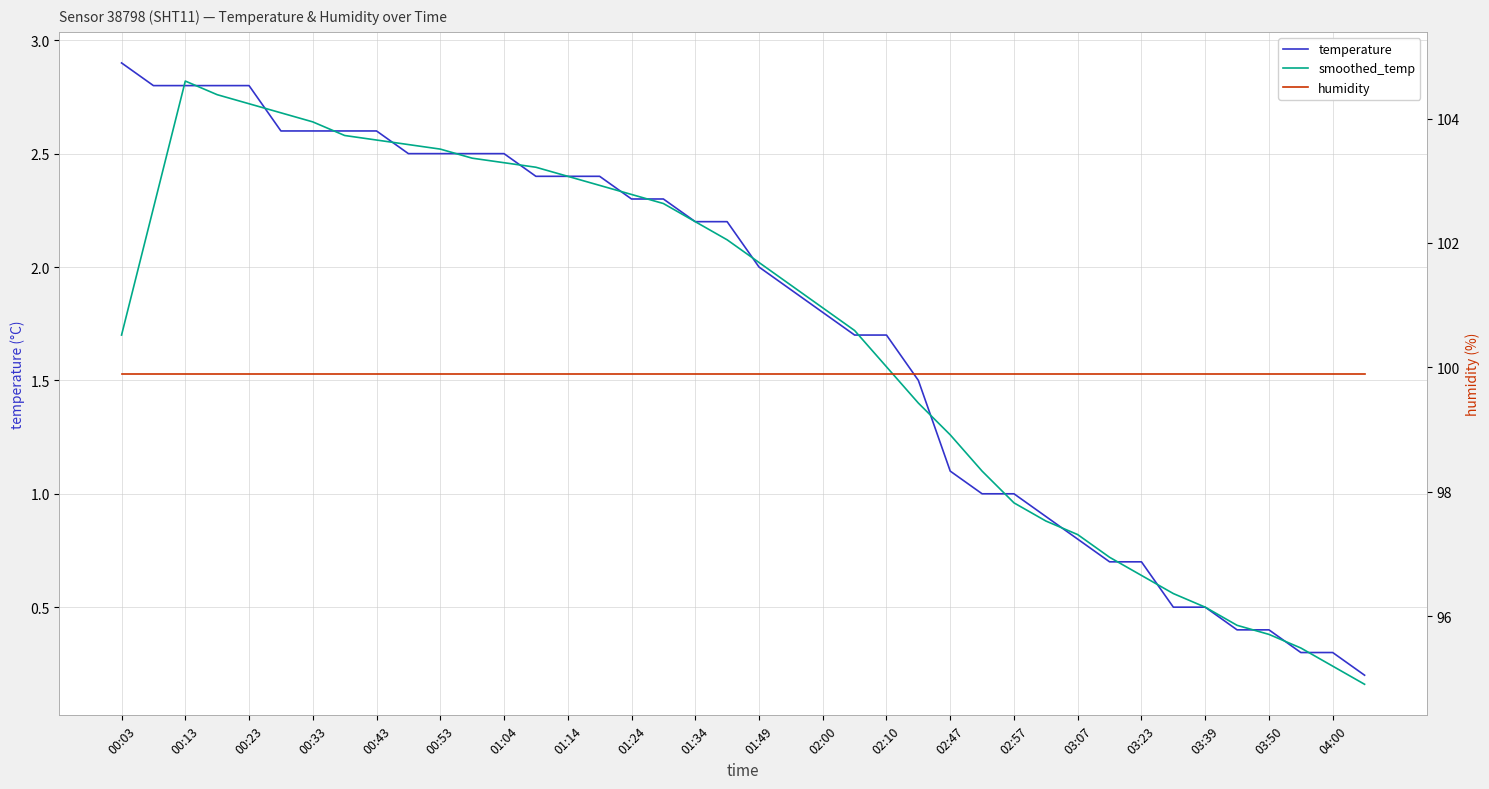

Count the number of categories in the chart.

40